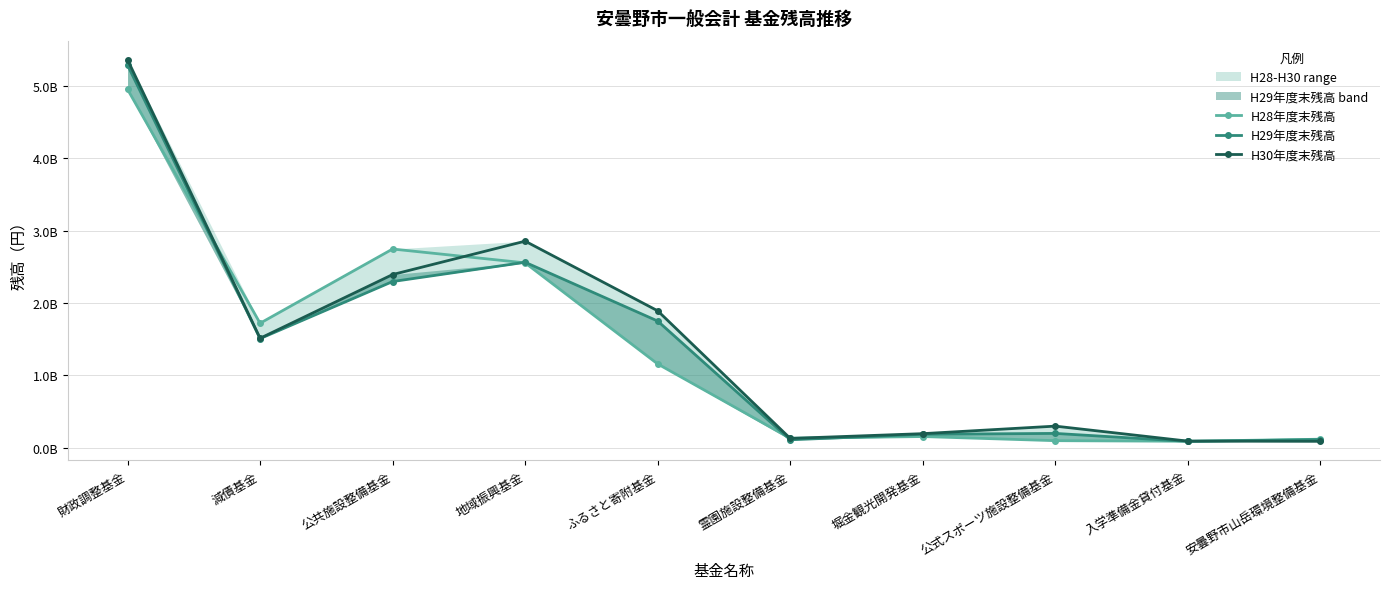

How many interior local valleys does the H28年度末残高 series have?

3